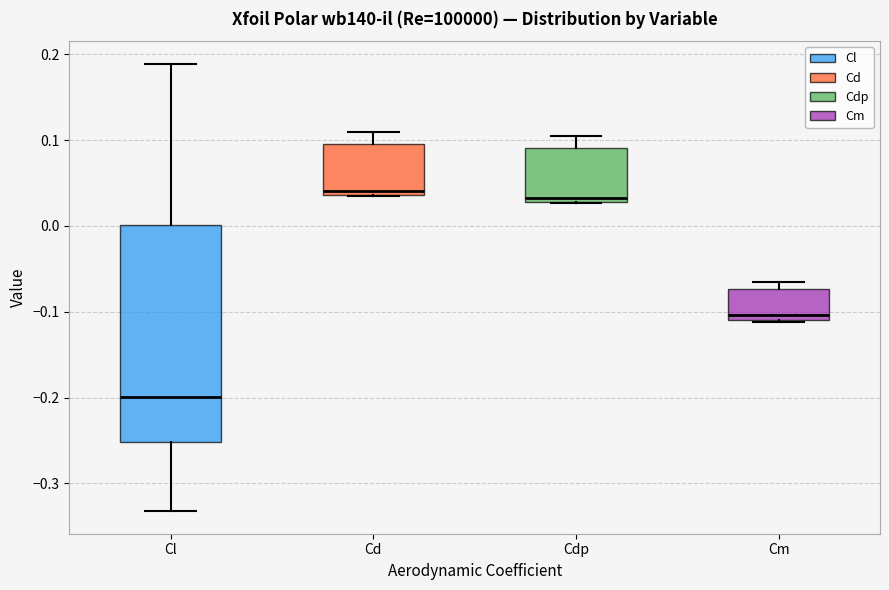

Reading left to right, transcribe this box plot: for each box, give where its median line is, the range the box spans, and where its two whiskers end, as read against the y-axis. The values are not printed on the chart, so give them approximately, as read against the axis.

Cl: median -0.20, box -0.25 to 0.00, whiskers -0.33 to 0.19
Cd: median 0.04 (just above the box's lower edge), box 0.04 to 0.09, whiskers 0.04 to 0.11
Cdp: median 0.03 (just above the box's lower edge), box 0.03 to 0.09, whiskers 0.03 to 0.10
Cm: median -0.10, box -0.11 to -0.07, whiskers -0.11 (just below the box's lower edge) to -0.06